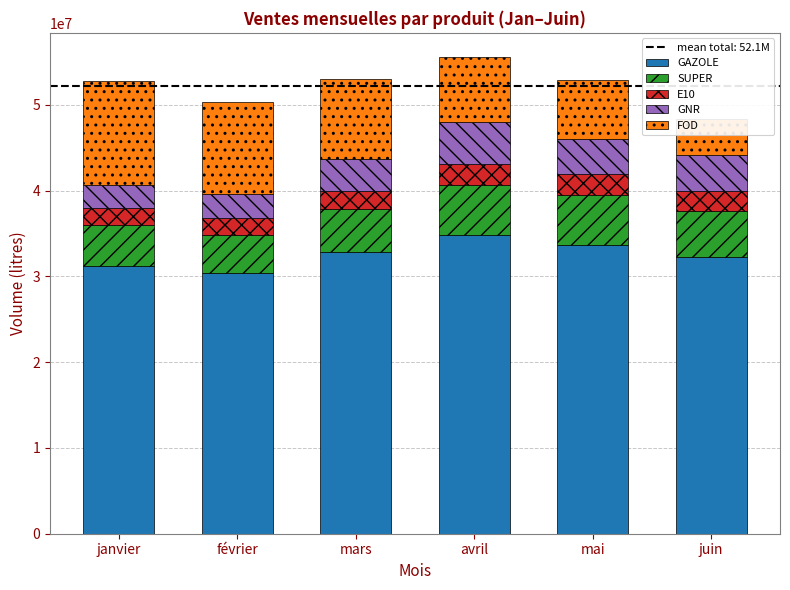

Where does the GAZOLE series first go above 32888003?

mars